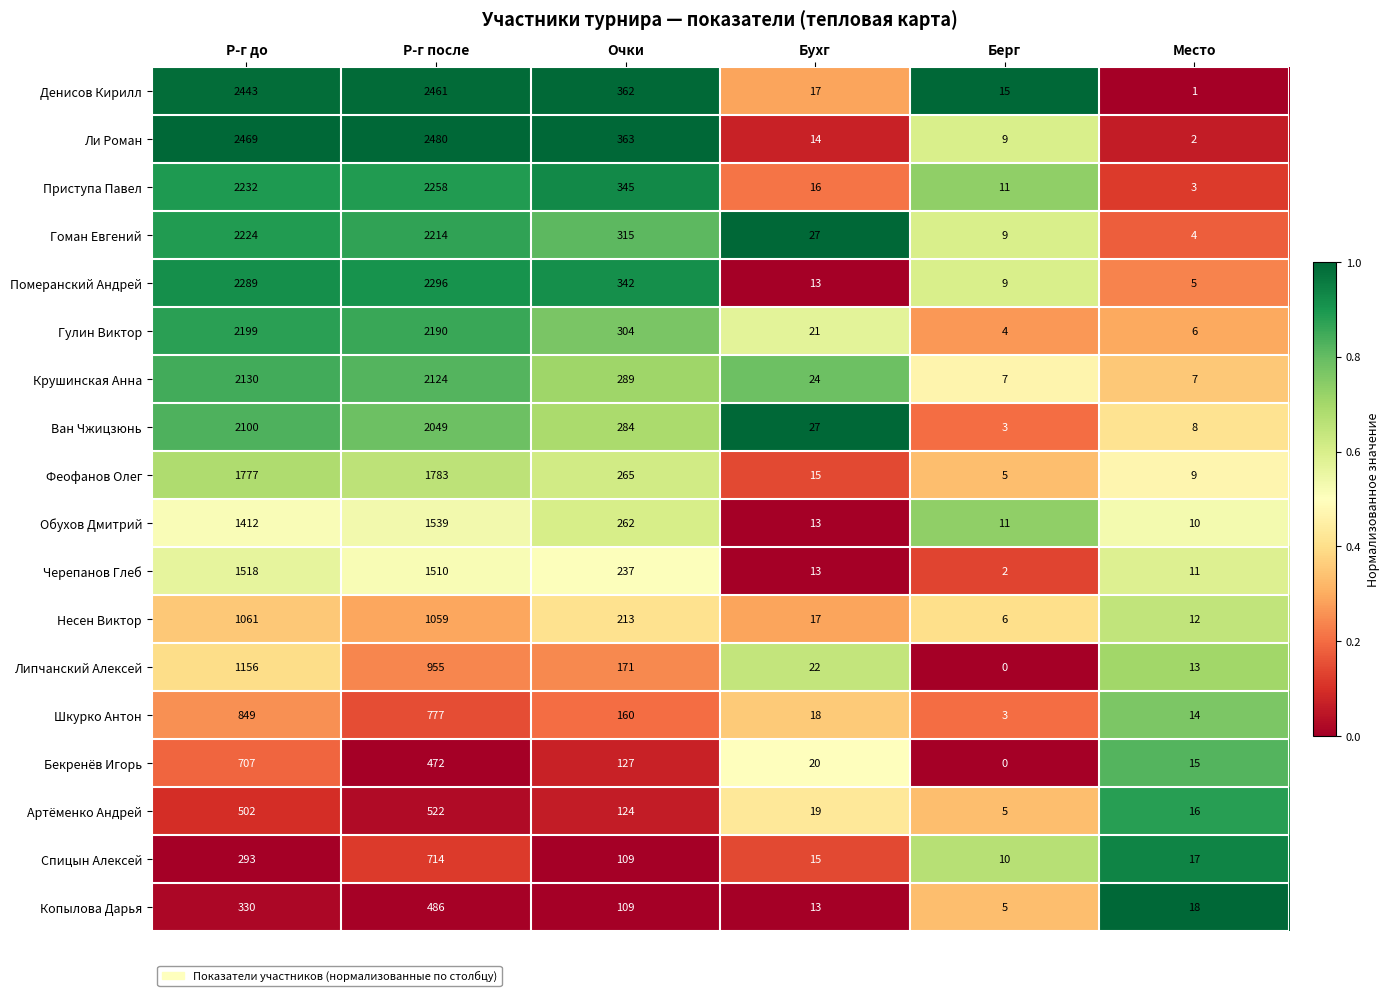

Which series has the largest range (max minus min)?

Ли Роман